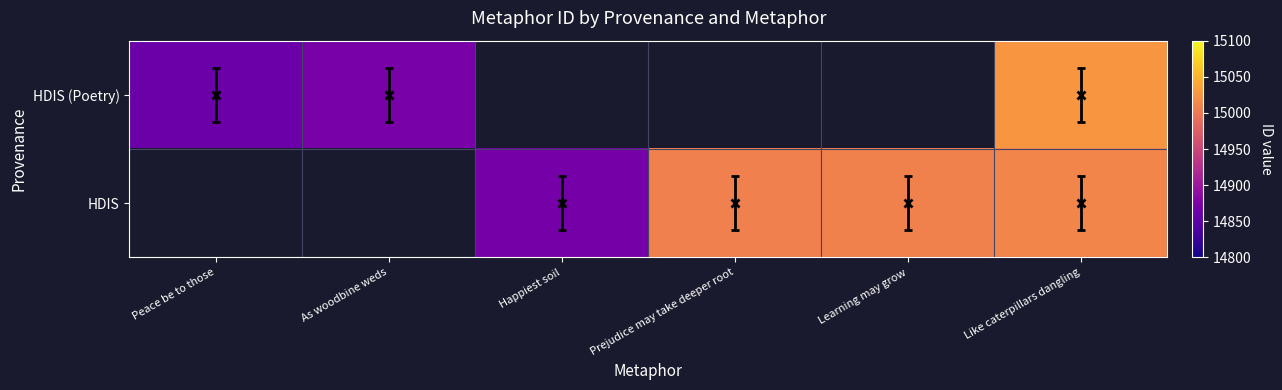

At which label is HDIS (Poetry) closest to 14944?

As woodbine weds